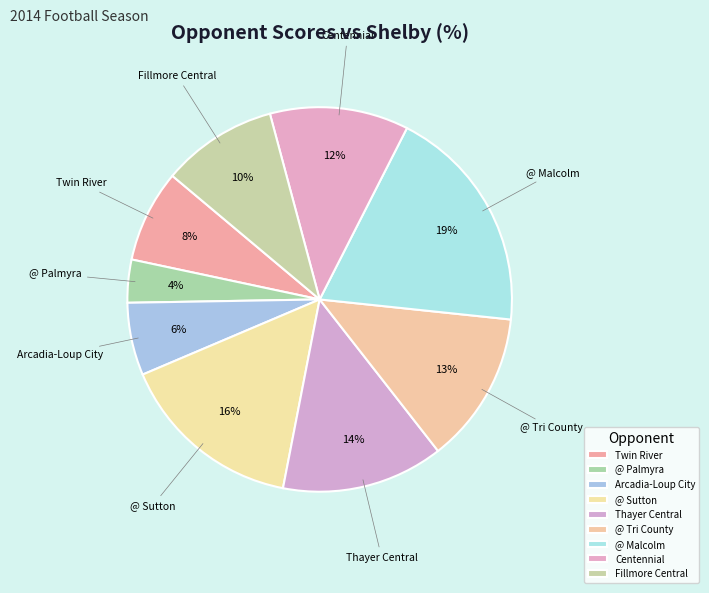

The Arcadia-Loup City slice represents 6% of the pie. True or false?

True